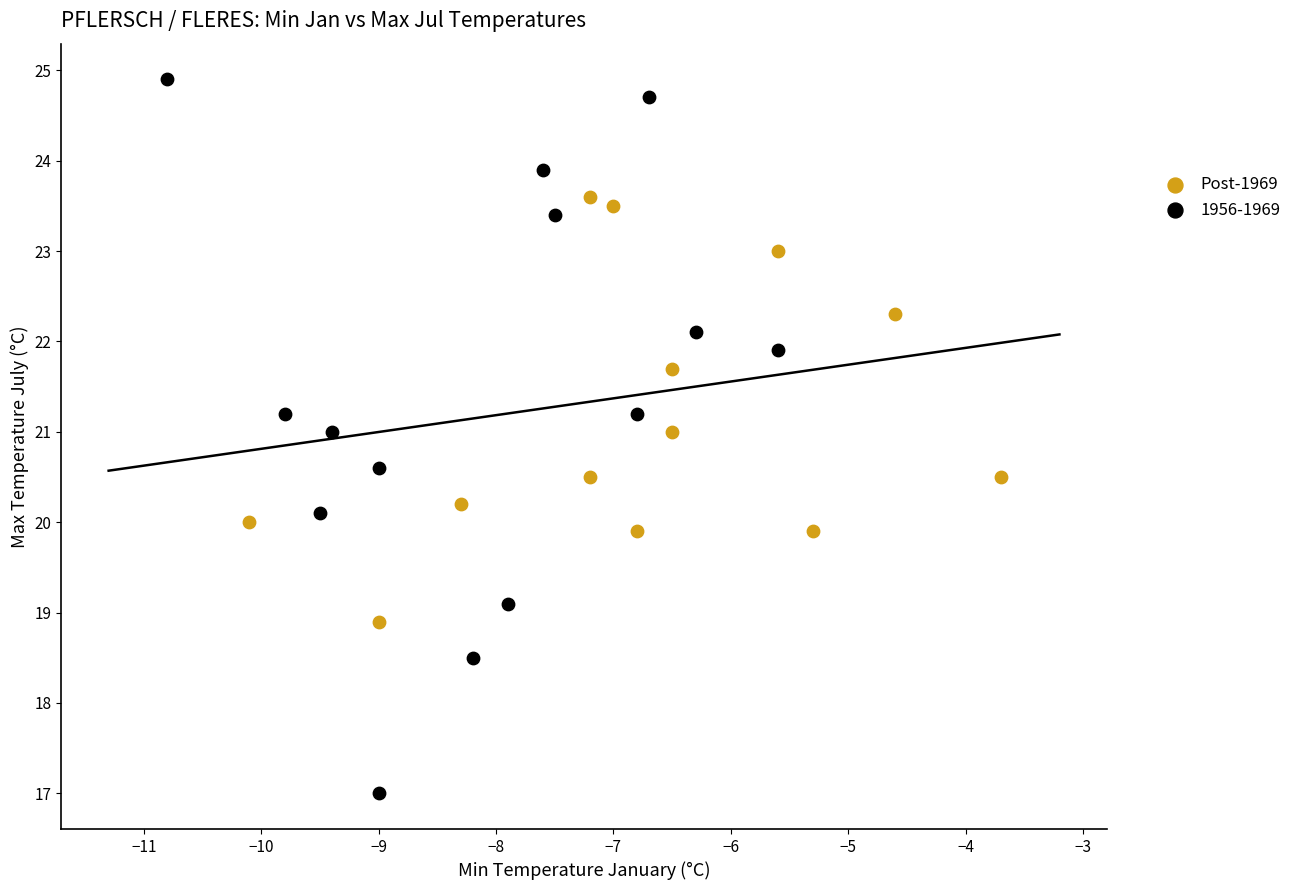

Which series reaches the maximum Y coordinate?

1956-1969